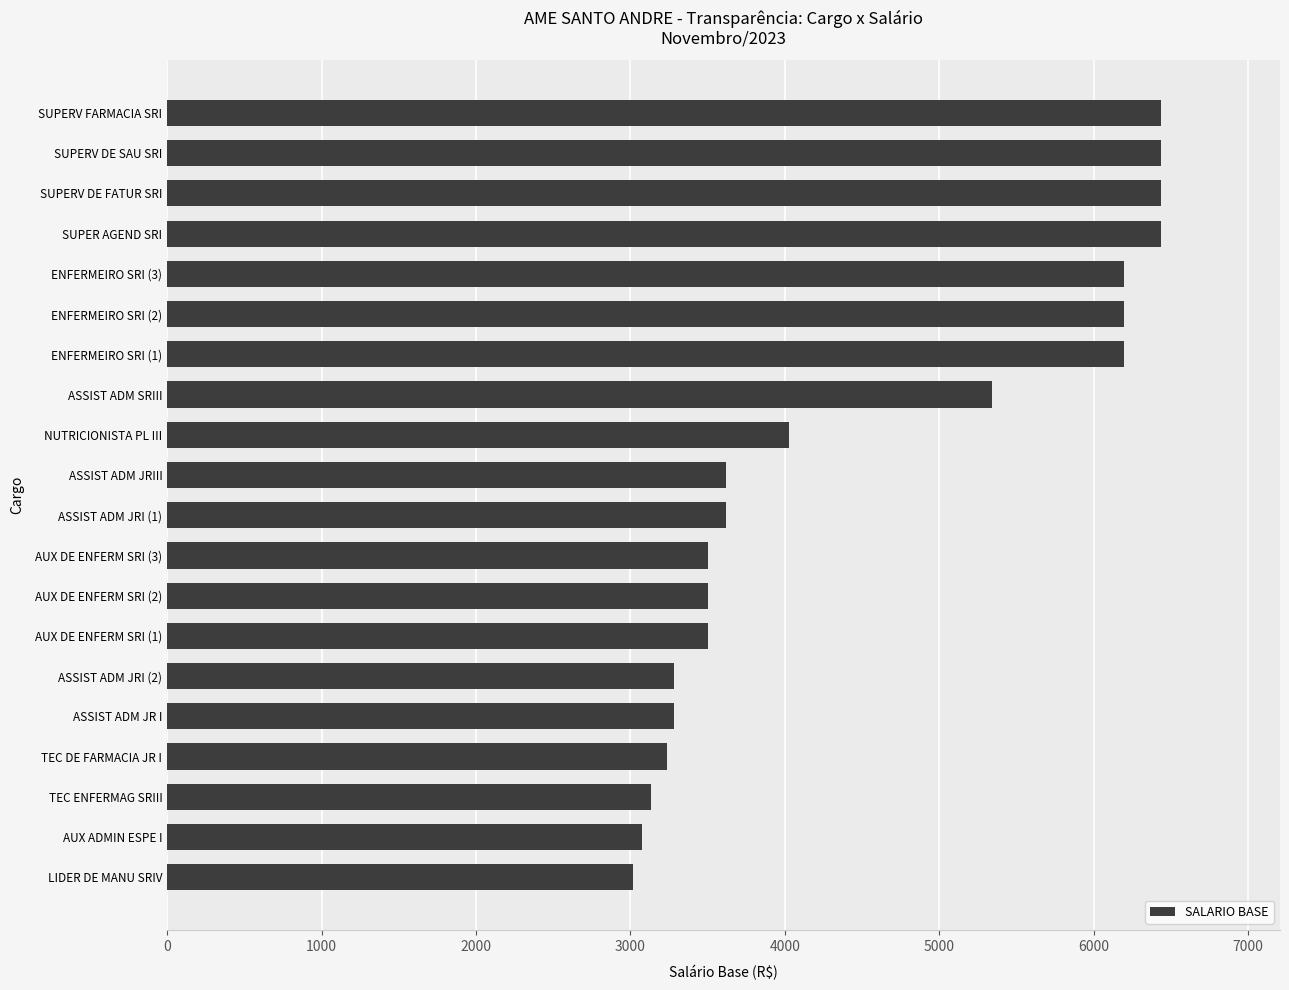

Count the number of values greater than 3616.

11